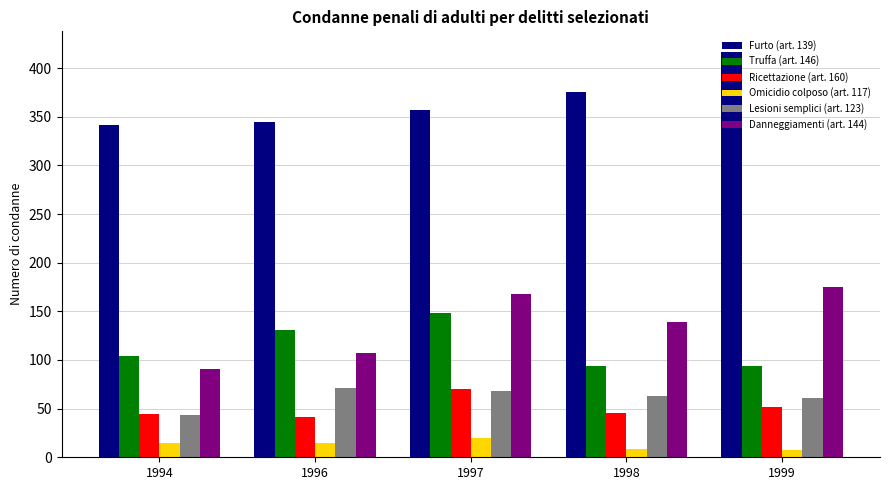

Between 1994 and 1998, which series saw the biggest shift?

Danneggiamenti (art. 144)